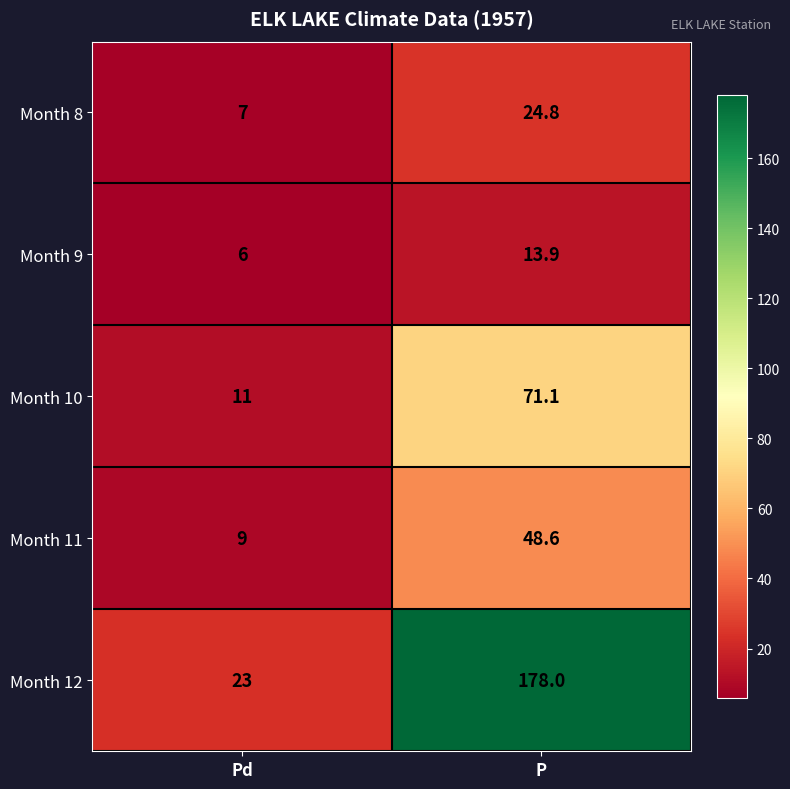

At which label does Month 8 first exceed 24?

P